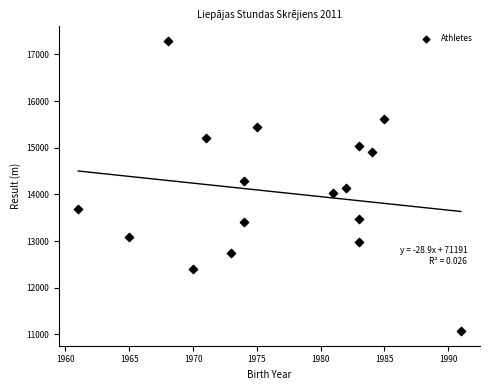

What is the range of X values (max minus min)?

30